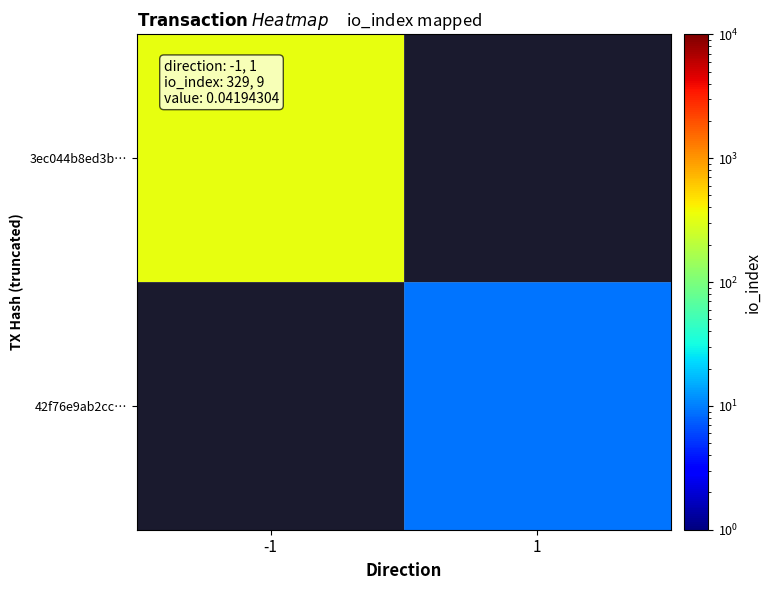

Is it true that 42f76e9ab2cc… equals 11.8 at 1?

False